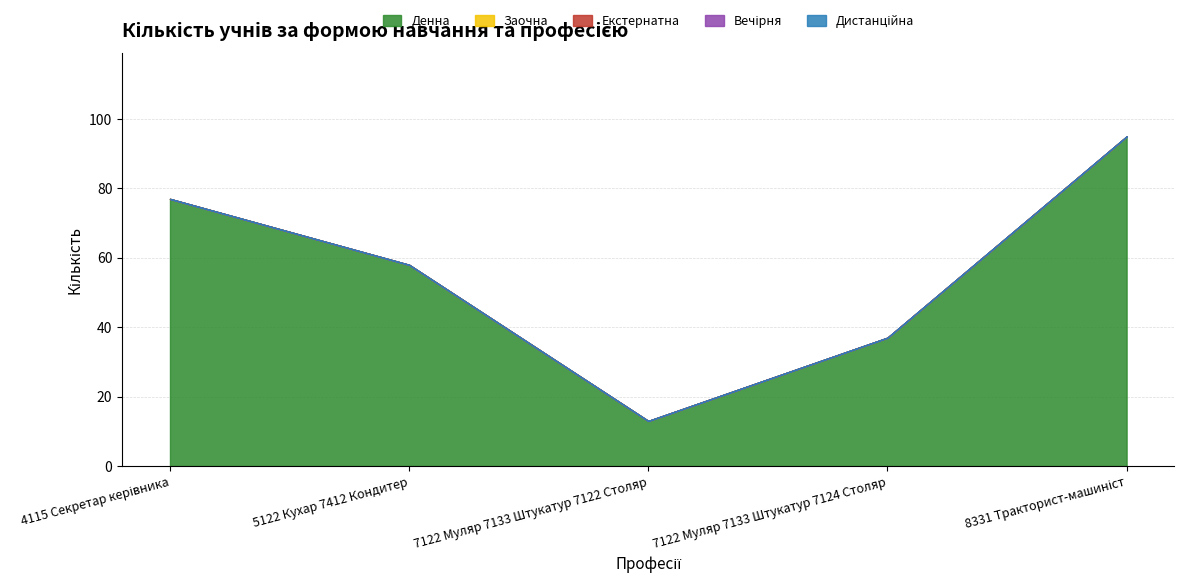

At which category does the chart reach its peak across all series?

8331 Тракторист-машиніст